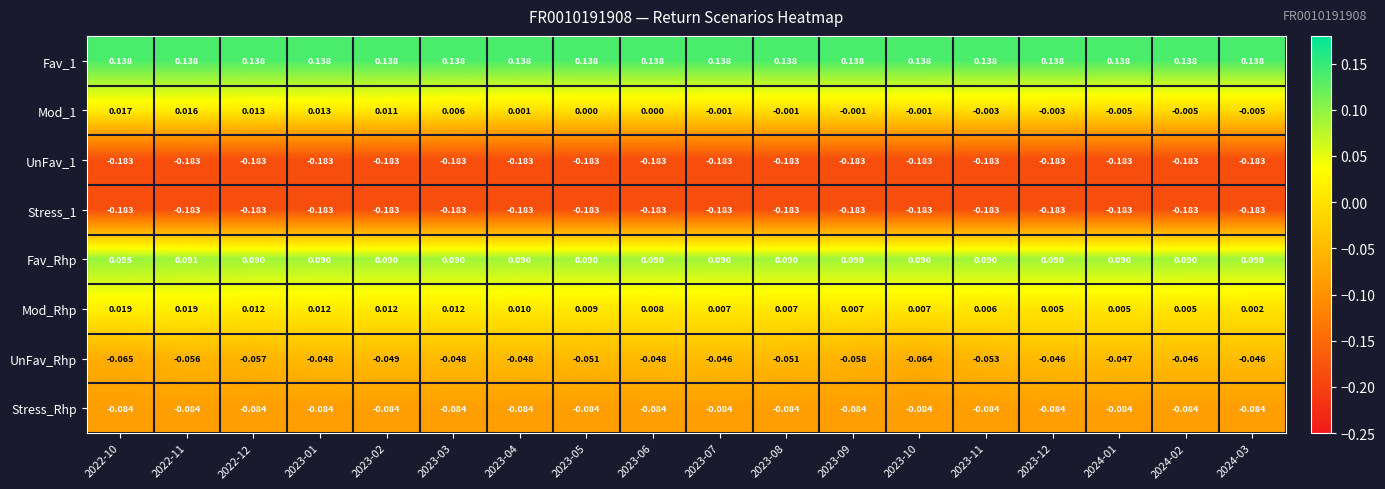

Is the value of UnFav_1 at 2022-12 greater than the value of Fav_1 at 2023-08?

No